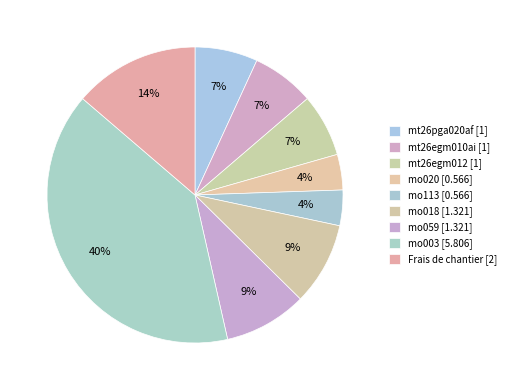

To the nearest percent, what percentage of the pie is mo003?

40%